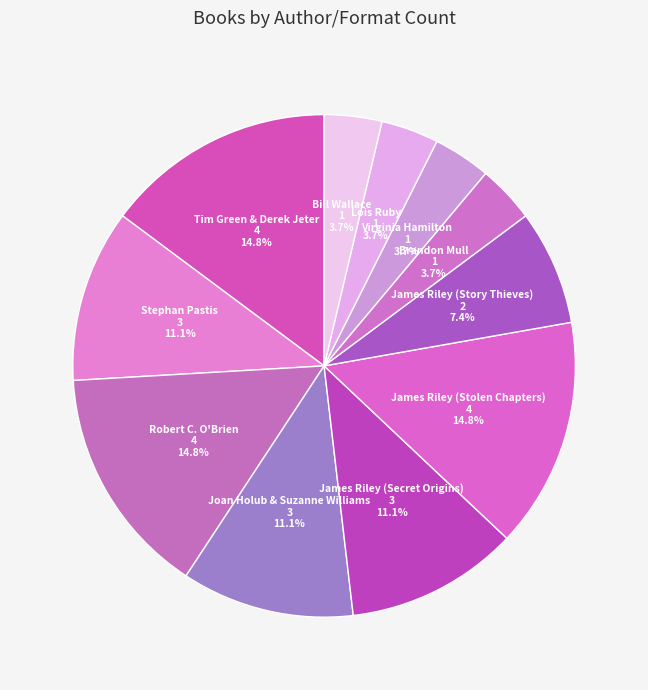

How many segments does this pie chart have?

11